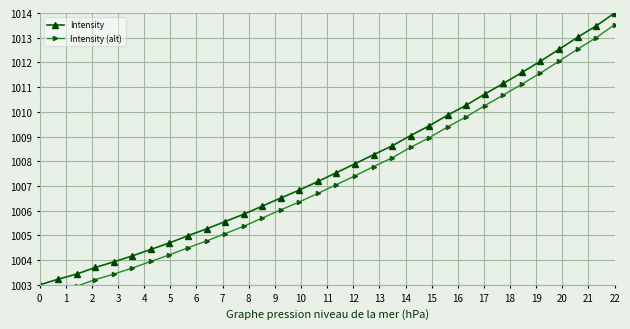

The Intensity series shows 1003.0 at 0. True or false?

True